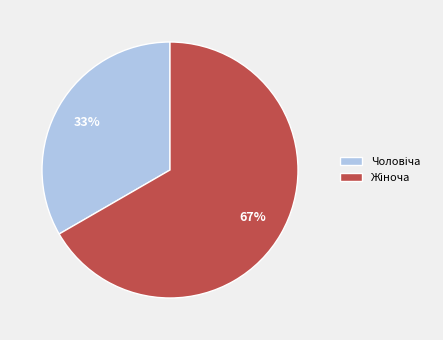

Does any single category account for the majority?

Yes